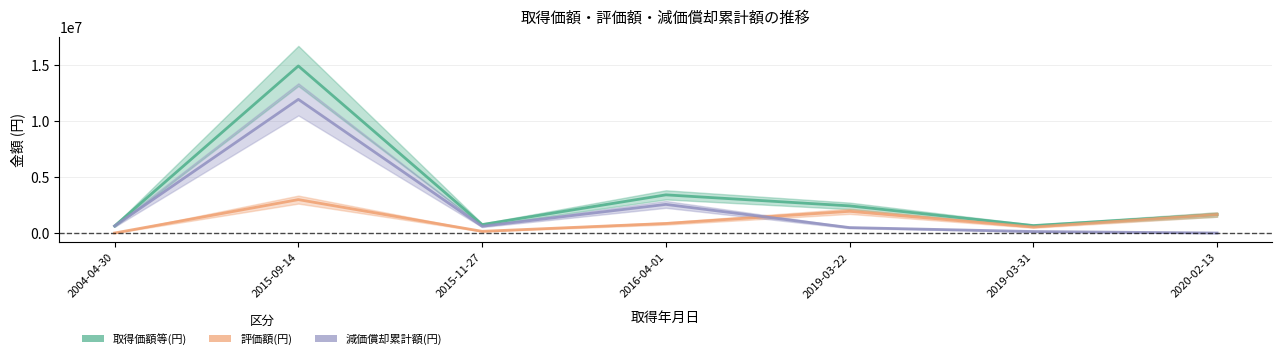

What value does the 減価償却累計額(円) series have at 2019-03-22?

486000